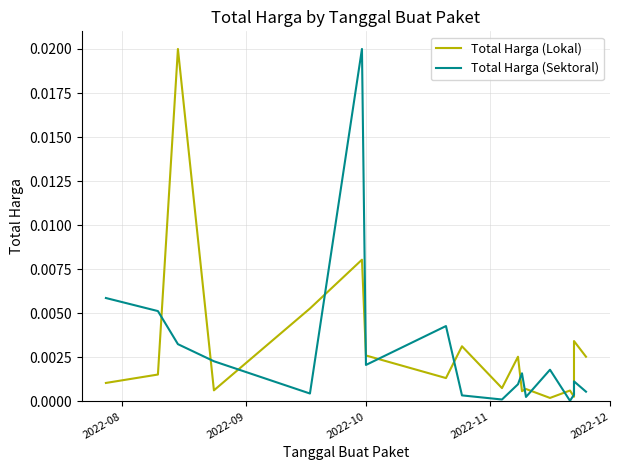

List the series in order of their peak value, highest first.

Total Harga (Lokal), Total Harga (Sektoral)